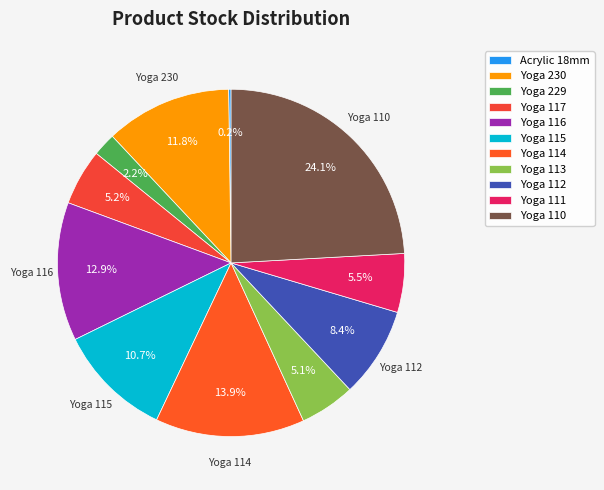

Count the number of slices in the pie.

11